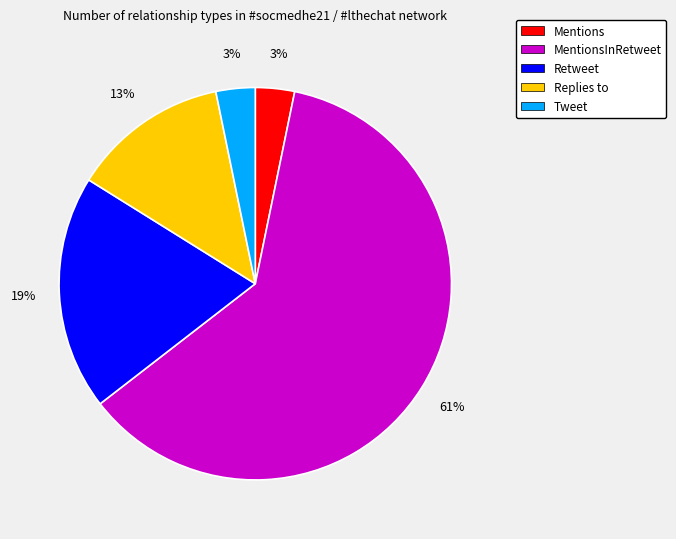

Combined, do Retweet and Tweet account for over 50%?

No